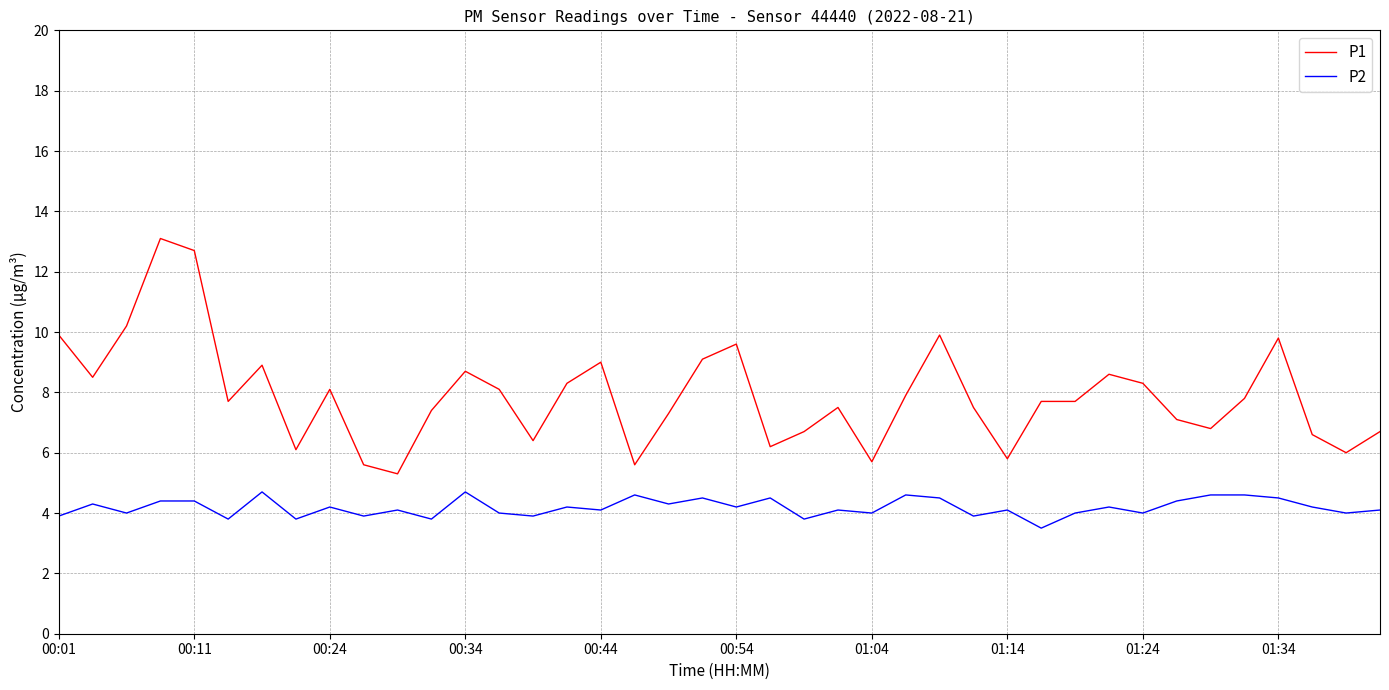

How many lines are shown in the chart?

2